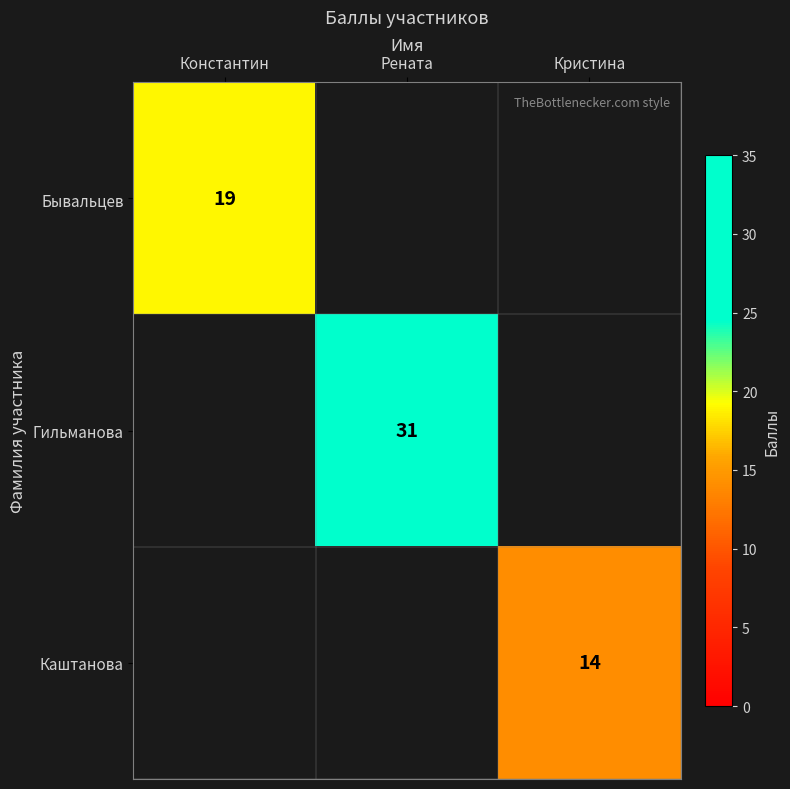

The Бывальцев series shows 10 at Константин. True or false?

False